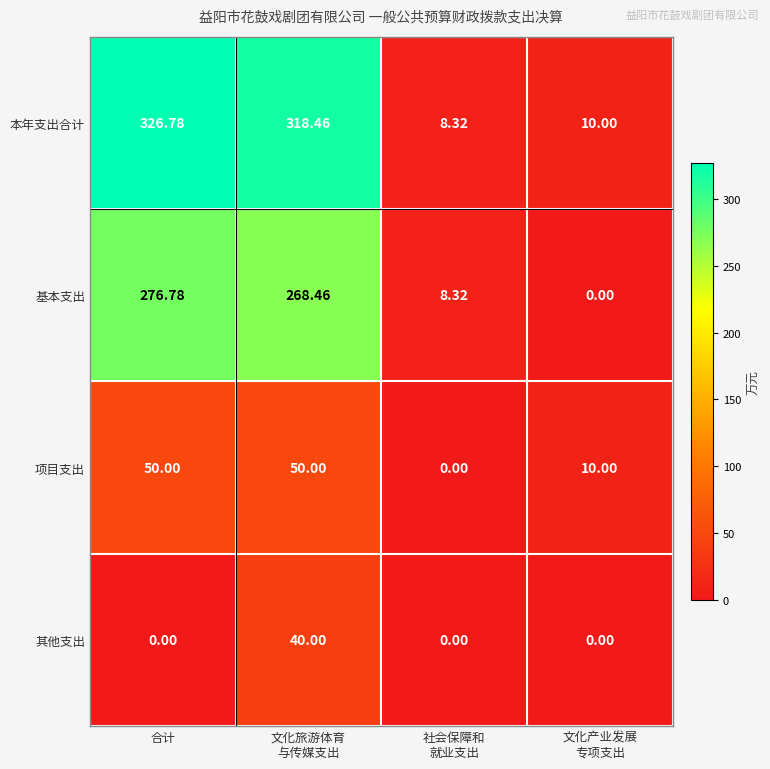

At which label does 本年支出合计 first exceed 318?

合计